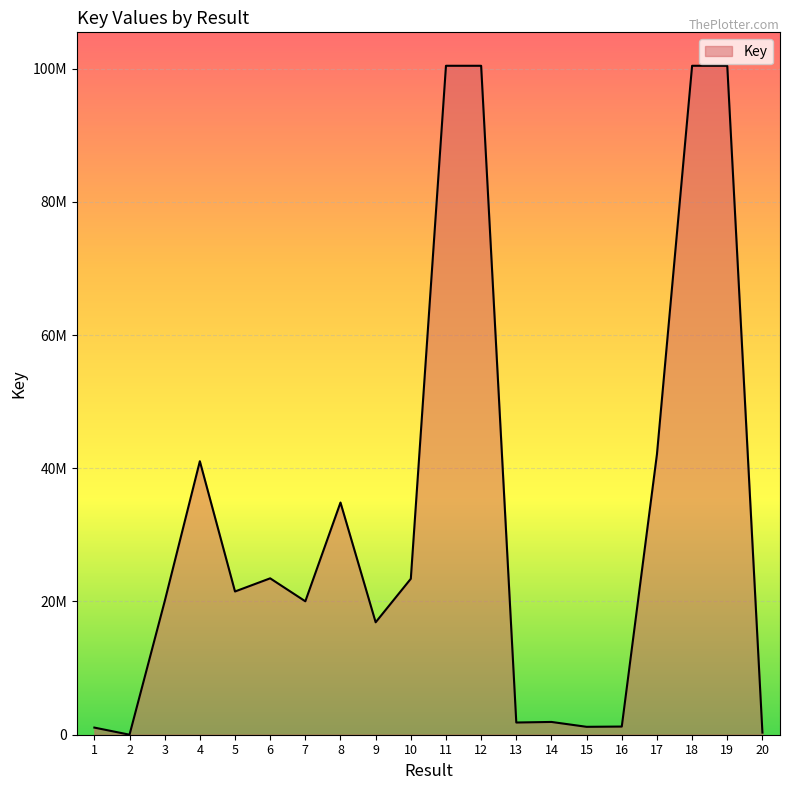

At which category does the chart reach its peak across all series?

11